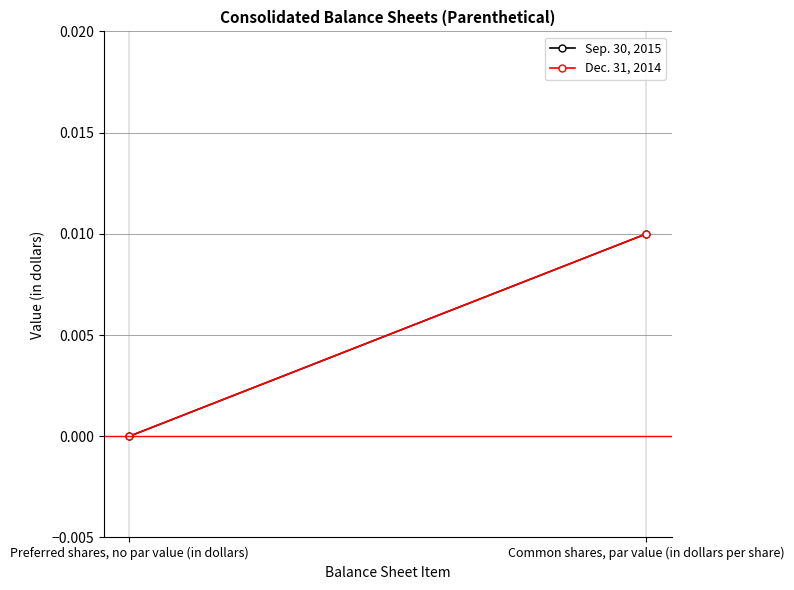

What are all the series names shown in the legend?

Sep. 30, 2015, Dec. 31, 2014